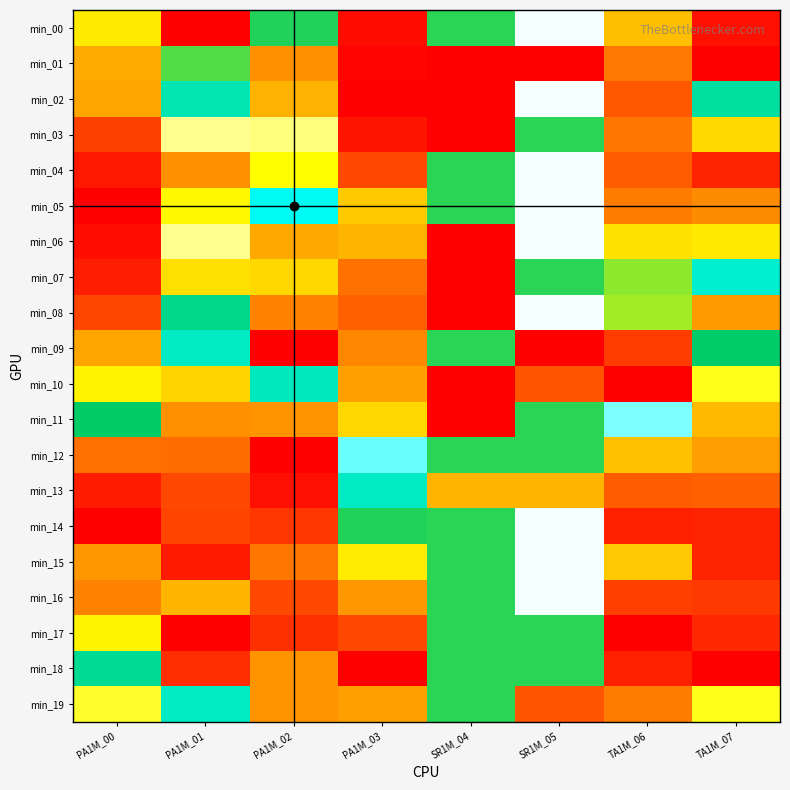

How many series are shown in this chart?

20